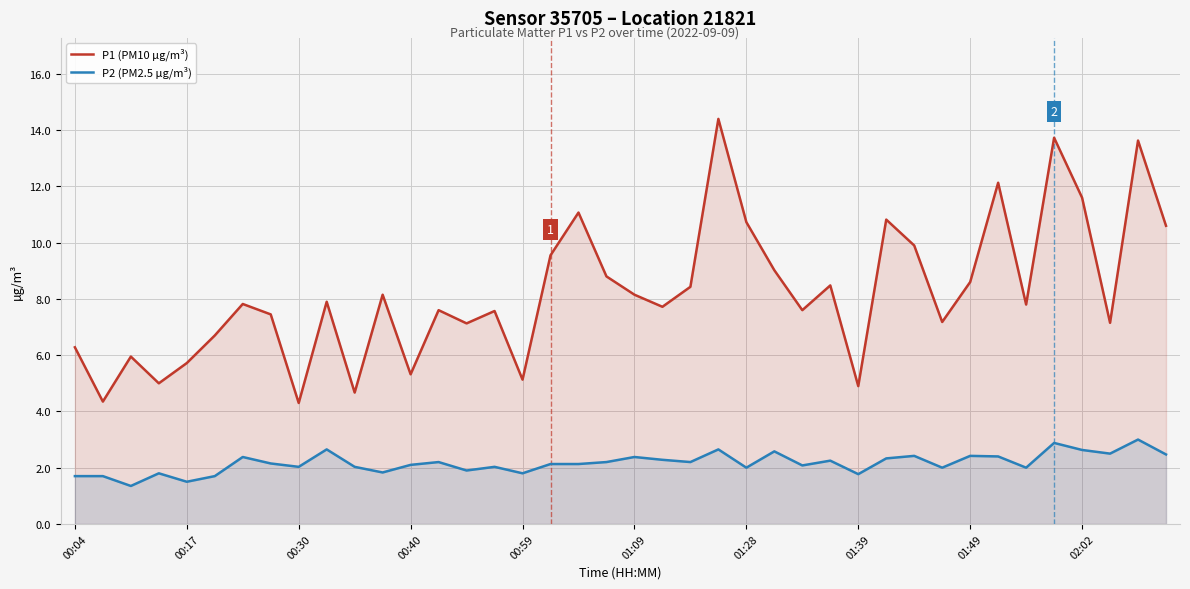

How many categories are shown in the chart?

40